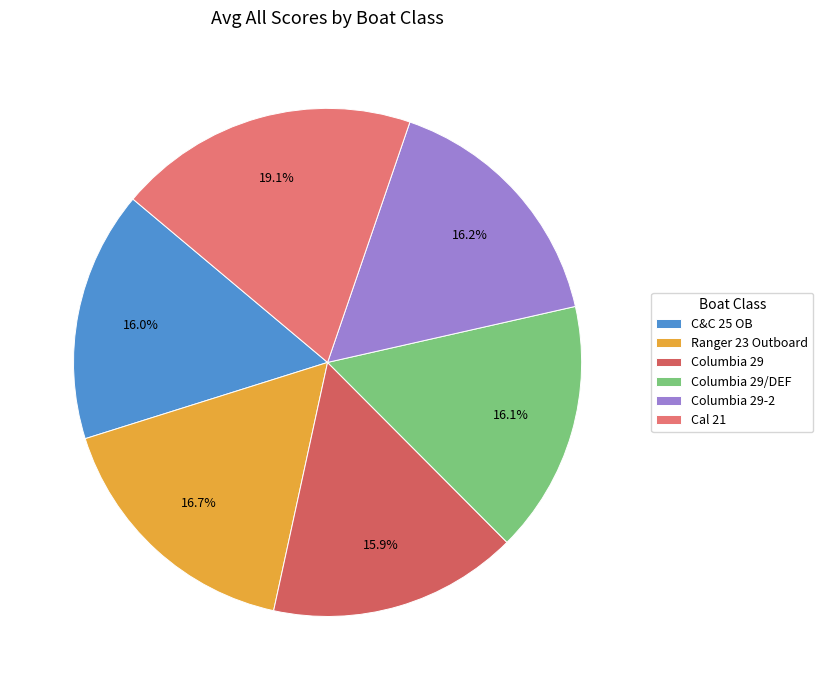

To the nearest percent, what is the average slice percentage?

17%